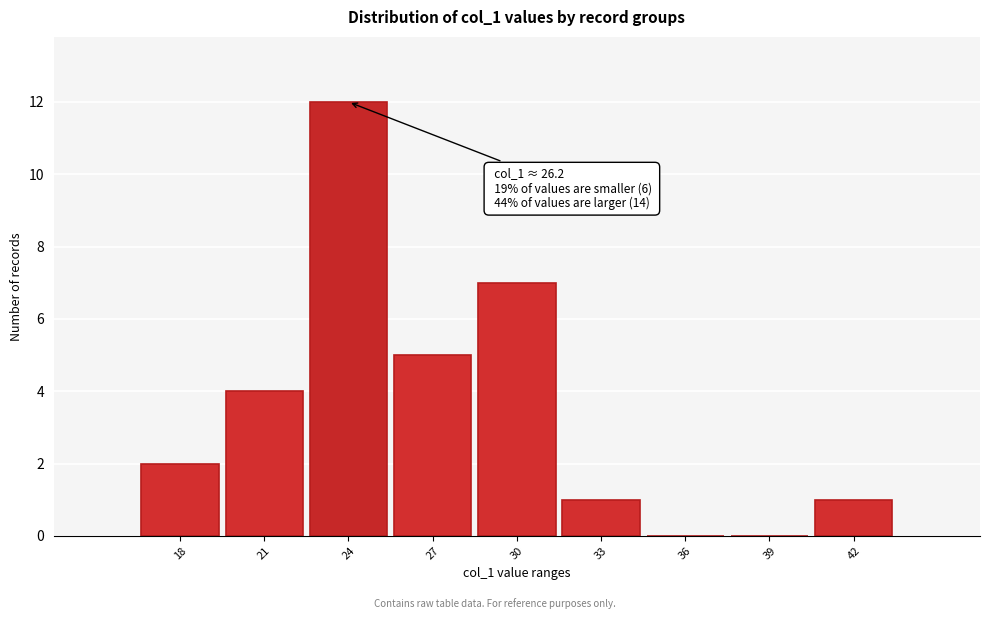

What is the maximum value shown in the chart?

12